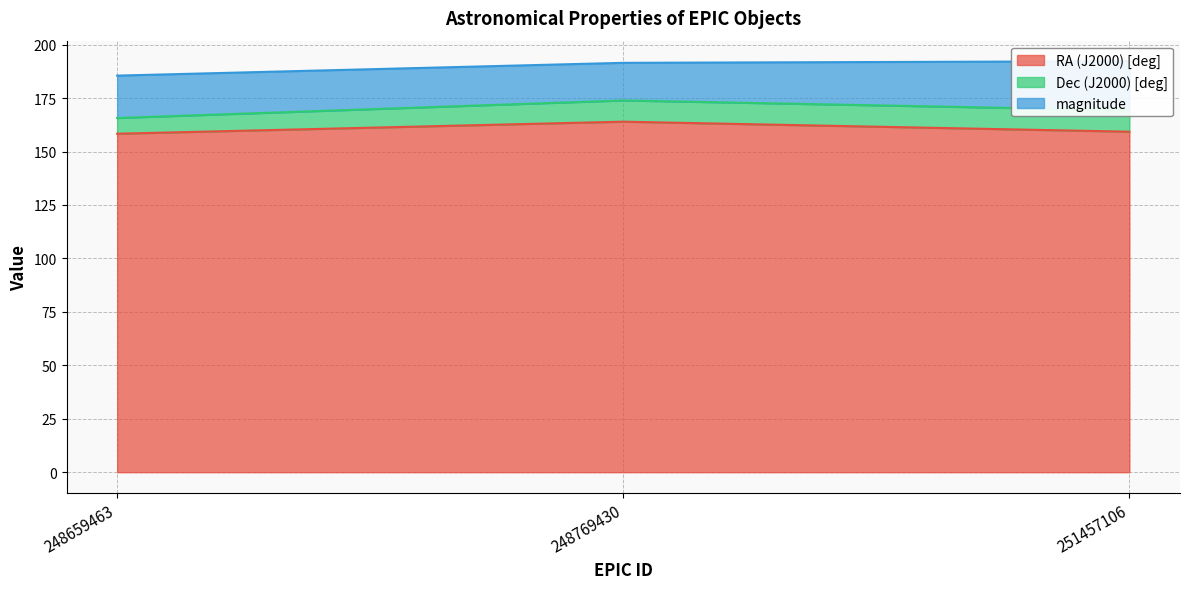

The value of RA (J2000) [deg] at 248659463 is 37.8. True or false?

False